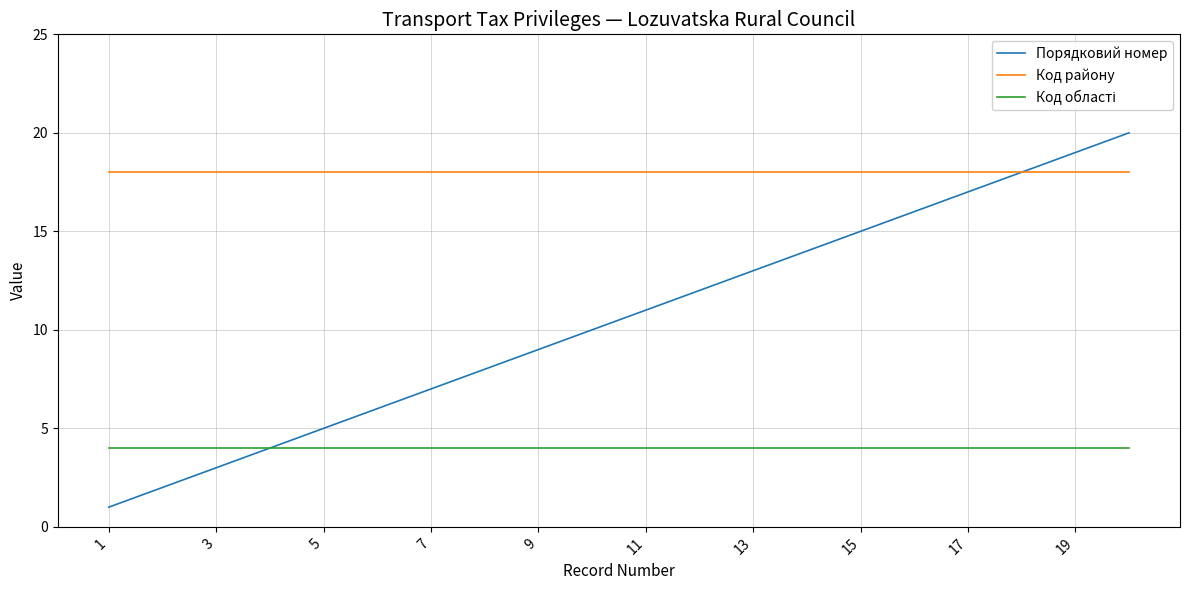

Which series has the largest total across all categories?

Код району